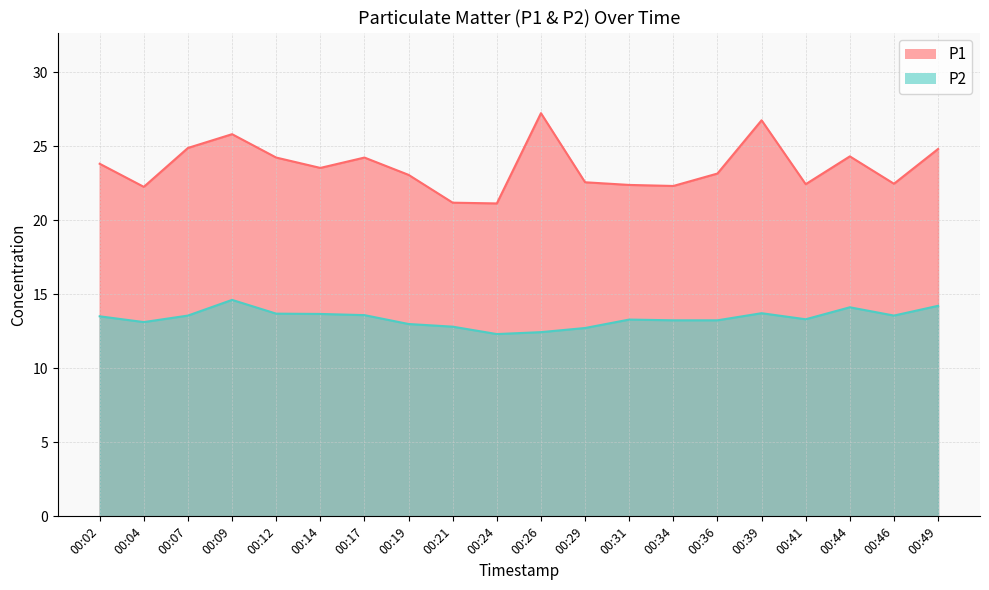

Where is the first local maximum for P2?

00:09